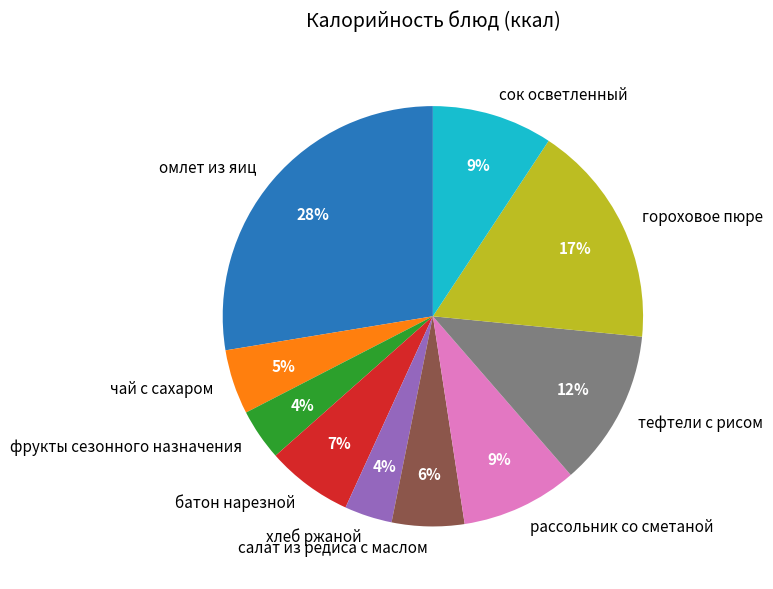

Do омлет из яиц and салат из редиса с маслом together represent more than half of the pie?

No